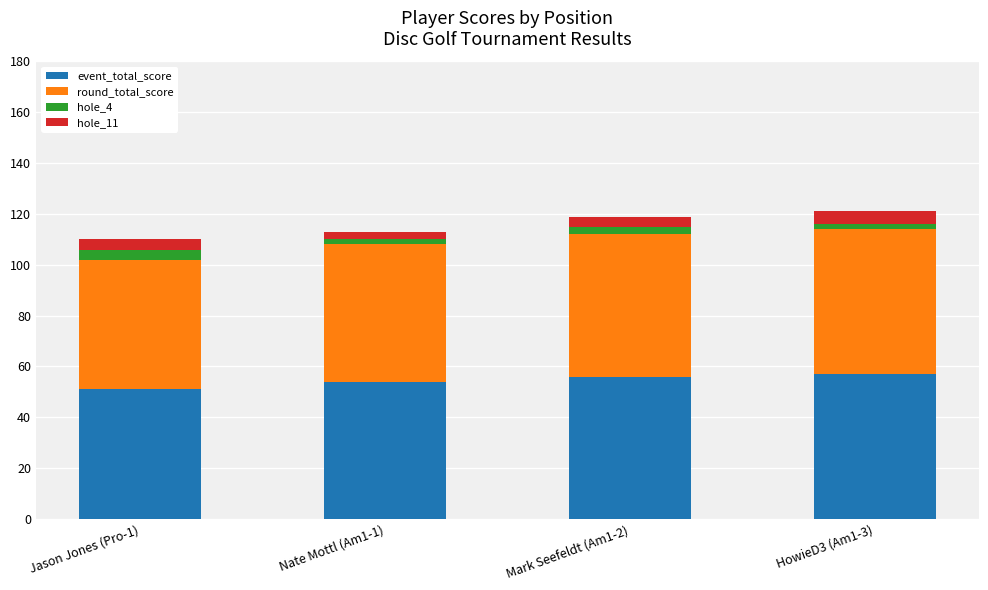

What is the highest value of the event_total_score series?

57